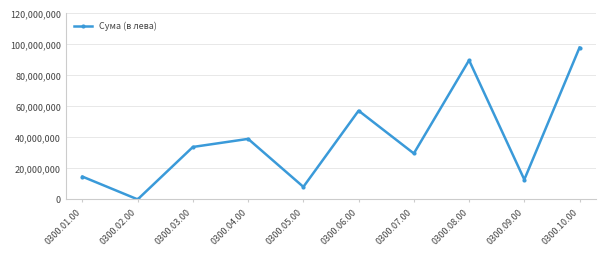

Count the number of categories in the chart.

10